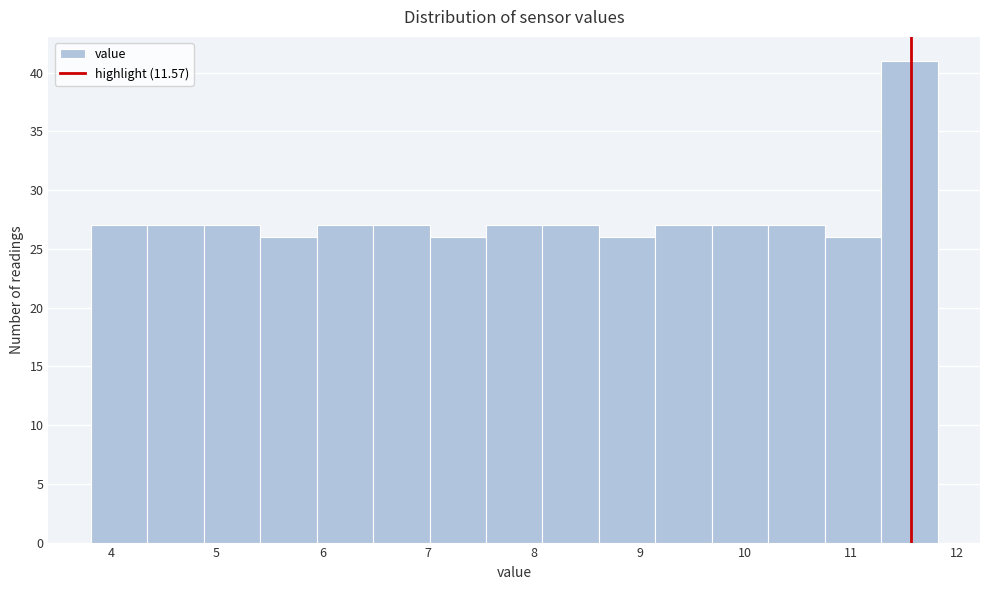

Reading left to right, transcribe this chart: for each bar, give the range it covers on the x-axis and its height. Neither the bar edges nor the heights are printed on the chart, so give them approximately, as read against the axes.

3.8 to 4.3: 27
4.3 to 4.9: 27
4.9 to 5.4: 27
5.4 to 5.9: 26
5.9 to 6.5: 27
6.5 to 7.0: 27
7.0 to 7.5: 26
7.5 to 8.1: 27
8.1 to 8.6: 27
8.6 to 9.2: 26
9.2 to 9.7: 27
9.7 to 10.2: 27
10.2 to 10.8: 27
10.8 to 11.3: 26
11.3 to 11.8: 41